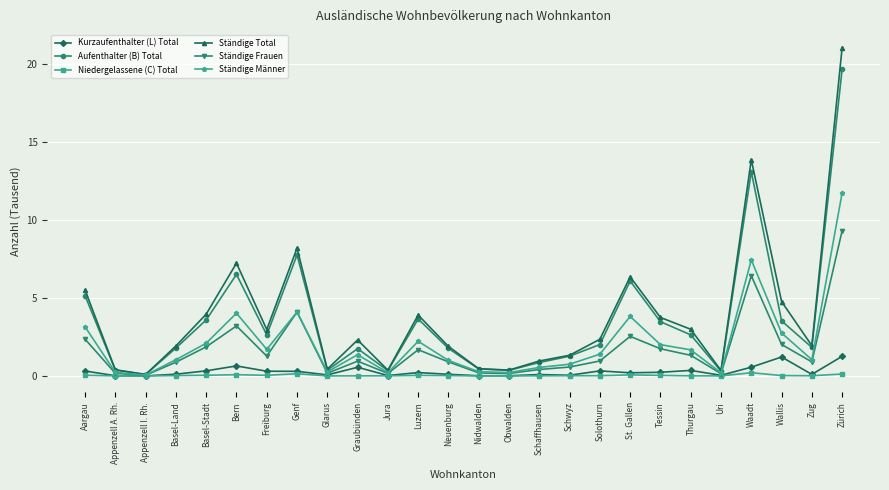

What is the sum of all Aufenthalter (B) Total values?

91.4